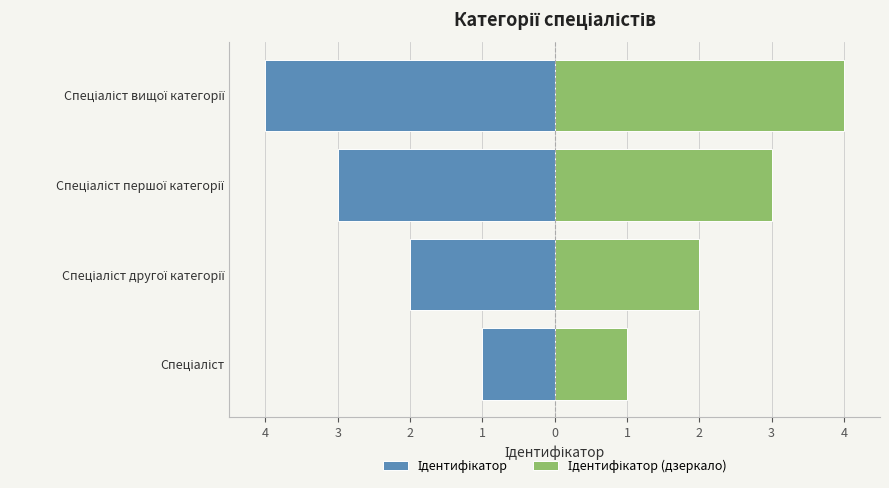

Which has a higher value, Спеціаліст or Спеціаліст вищої категорії?

Спеціаліст